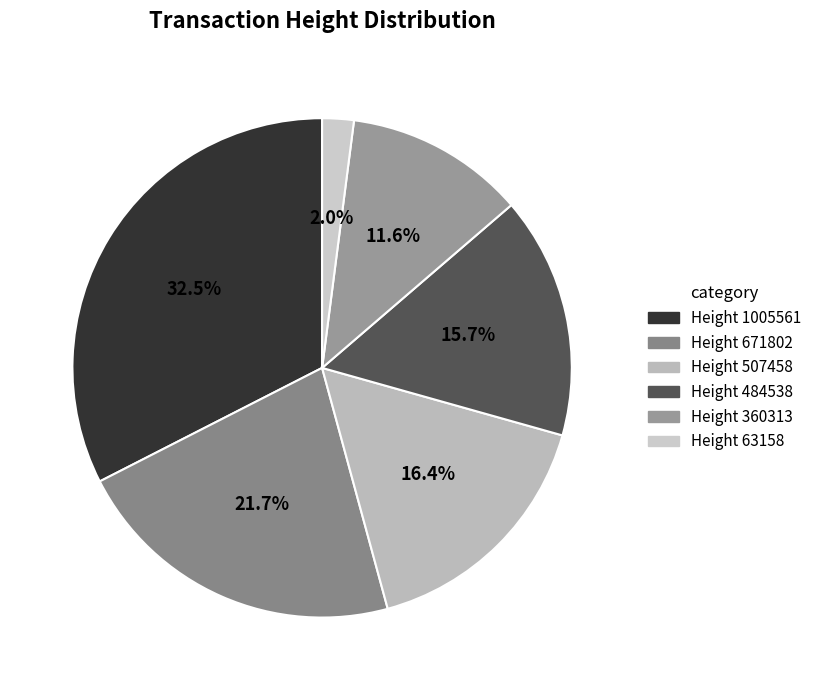

Which category has the biggest portion of the pie?

Height 1005561